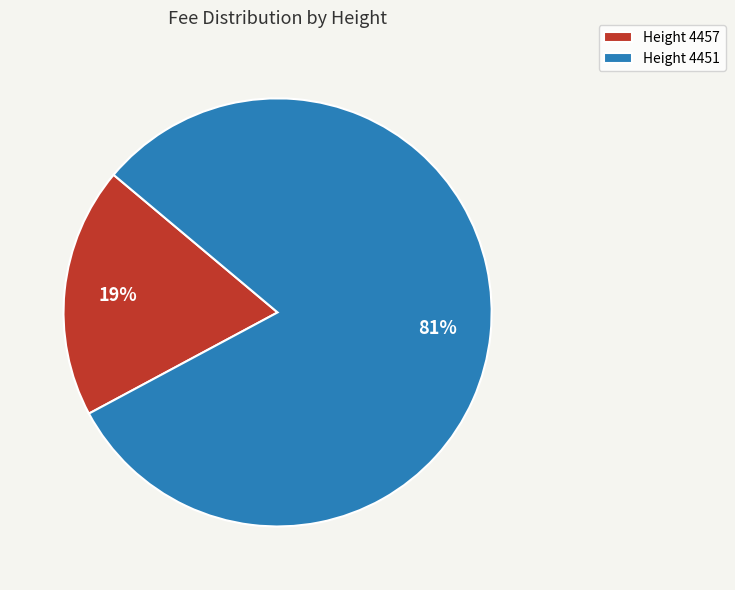

To the nearest percent, what portion does Height 4451 represent?

81%